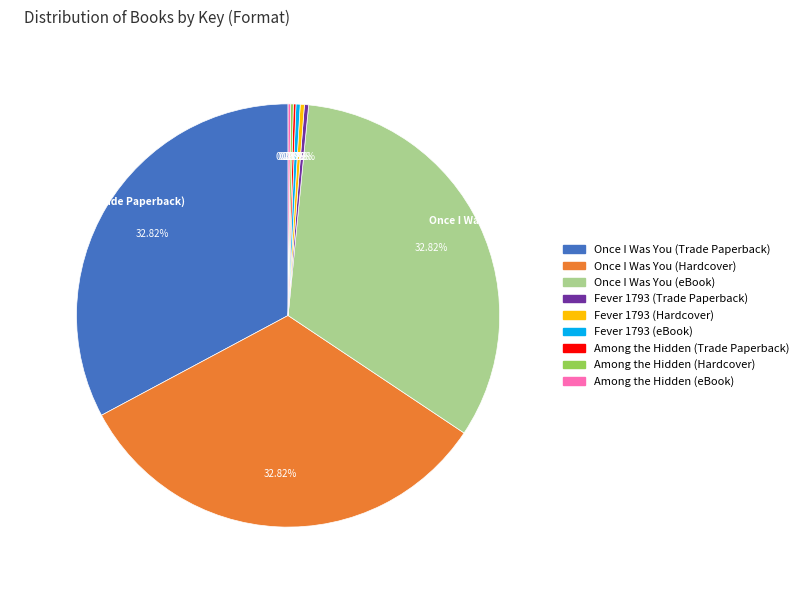

Do Fever 1793 (Trade Paperback) and Once I Was You (eBook) together represent more than half of the pie?

No